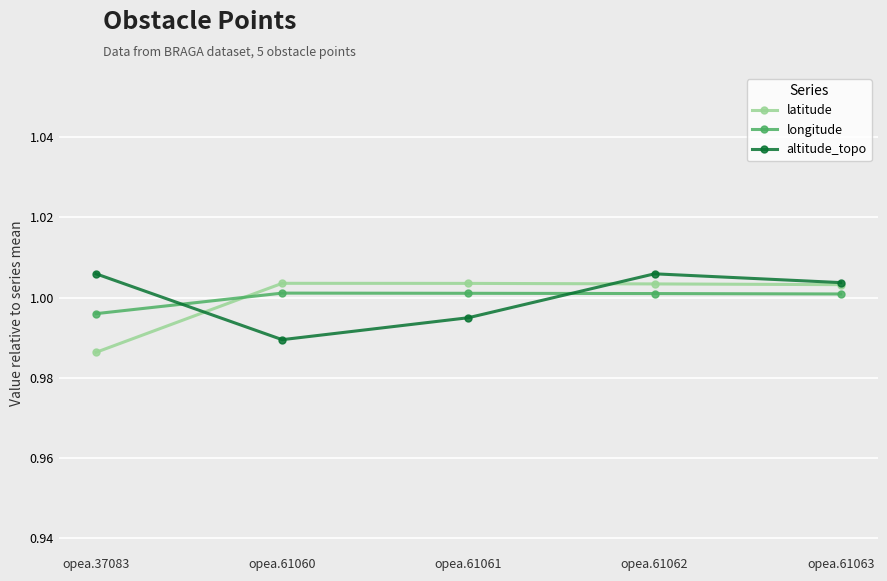

True or false: latitude and altitude_topo intersect in this chart.

True